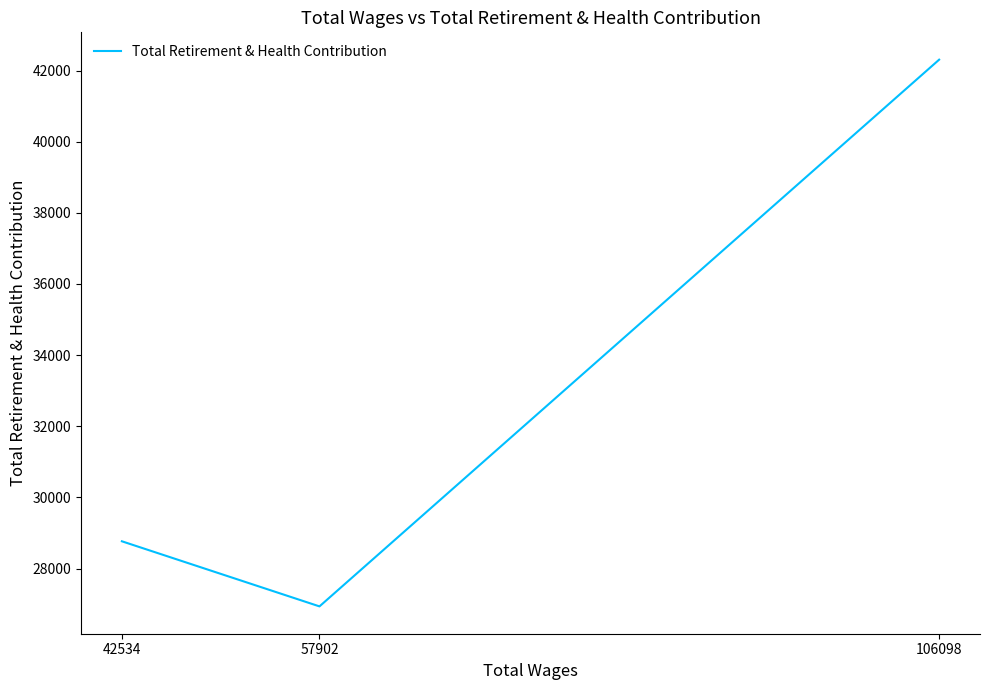

Is this an area chart (filled region under the line)?

No